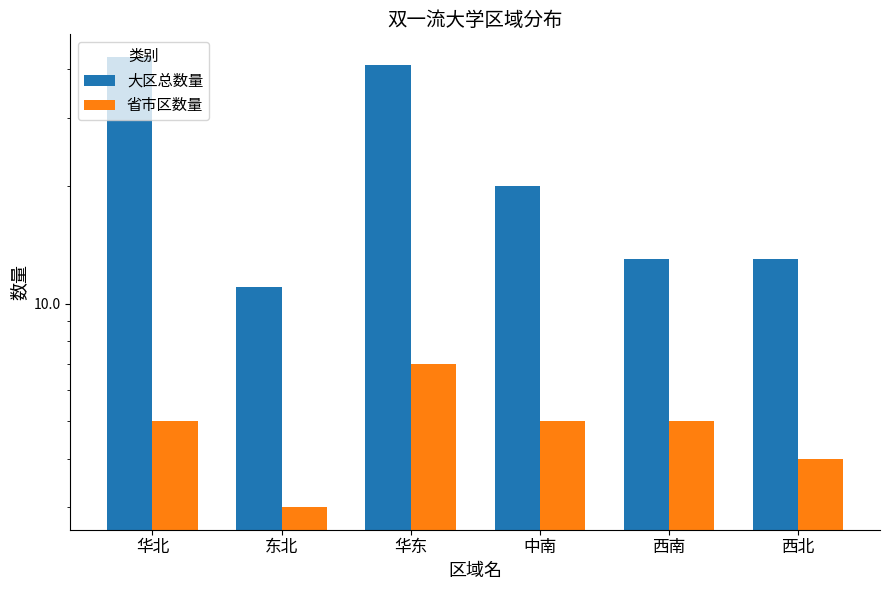

Rank the series by their average value, from lowest to highest.

省市区数量, 大区总数量